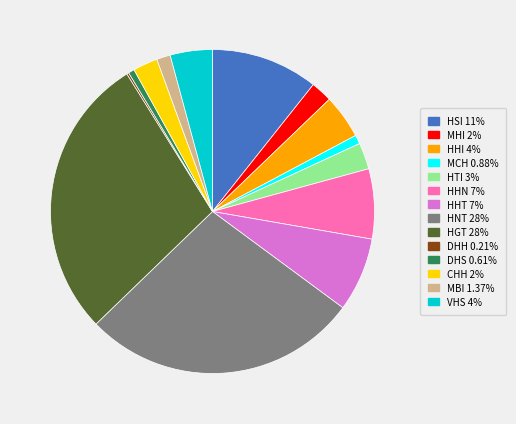

Does any single category account for the majority?

No